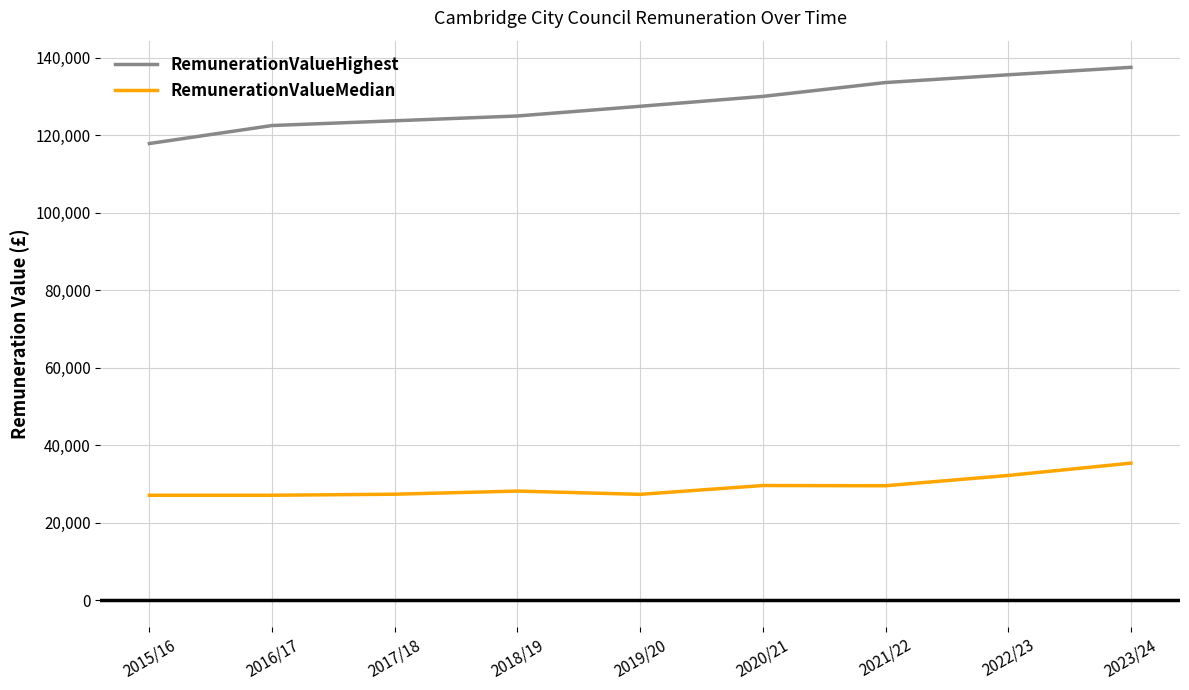

What is the lowest value of the RemunerationValueMedian series?

27123